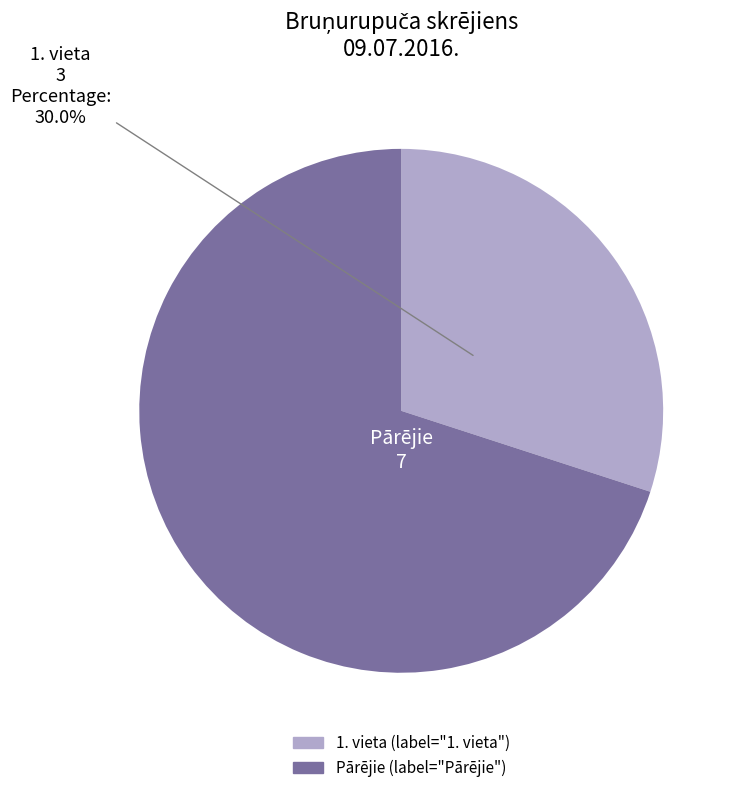

Is there any slice that represents more than half of the pie?

Yes